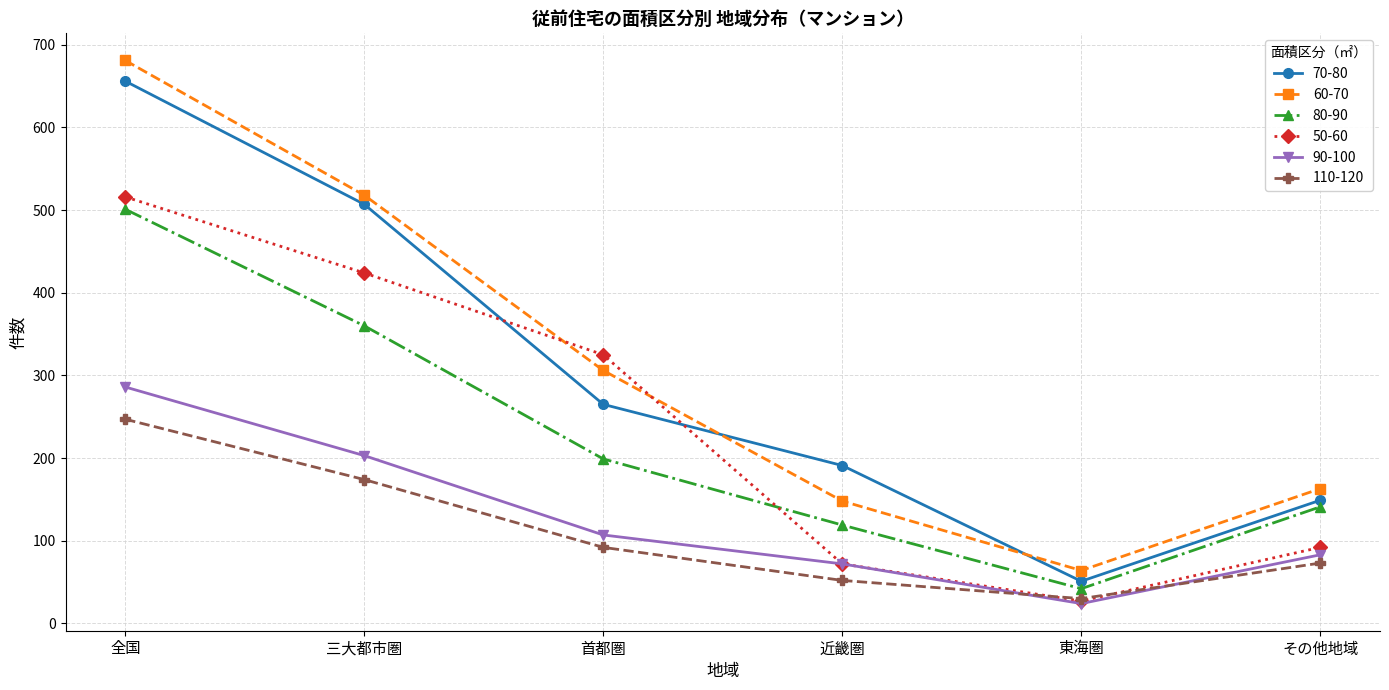

At how many categories does at least one series exceed 123?

5